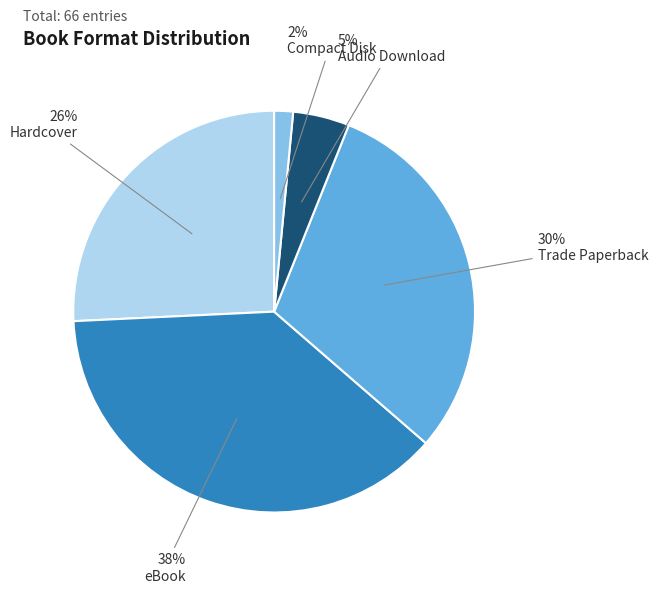

Count the number of slices in the pie.

5